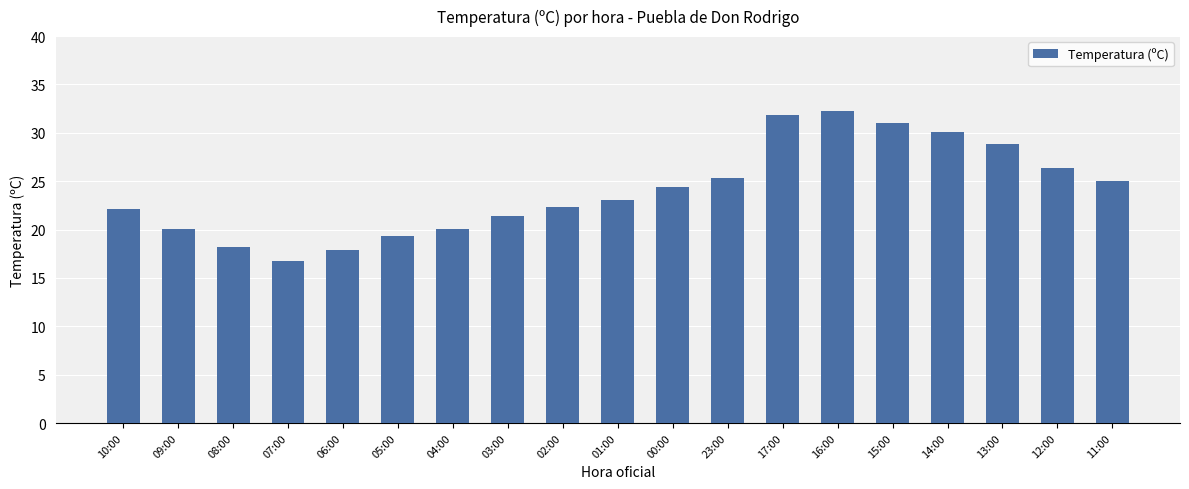

What is the ratio of the value at 13:00 to the value at 11:00?

1.2